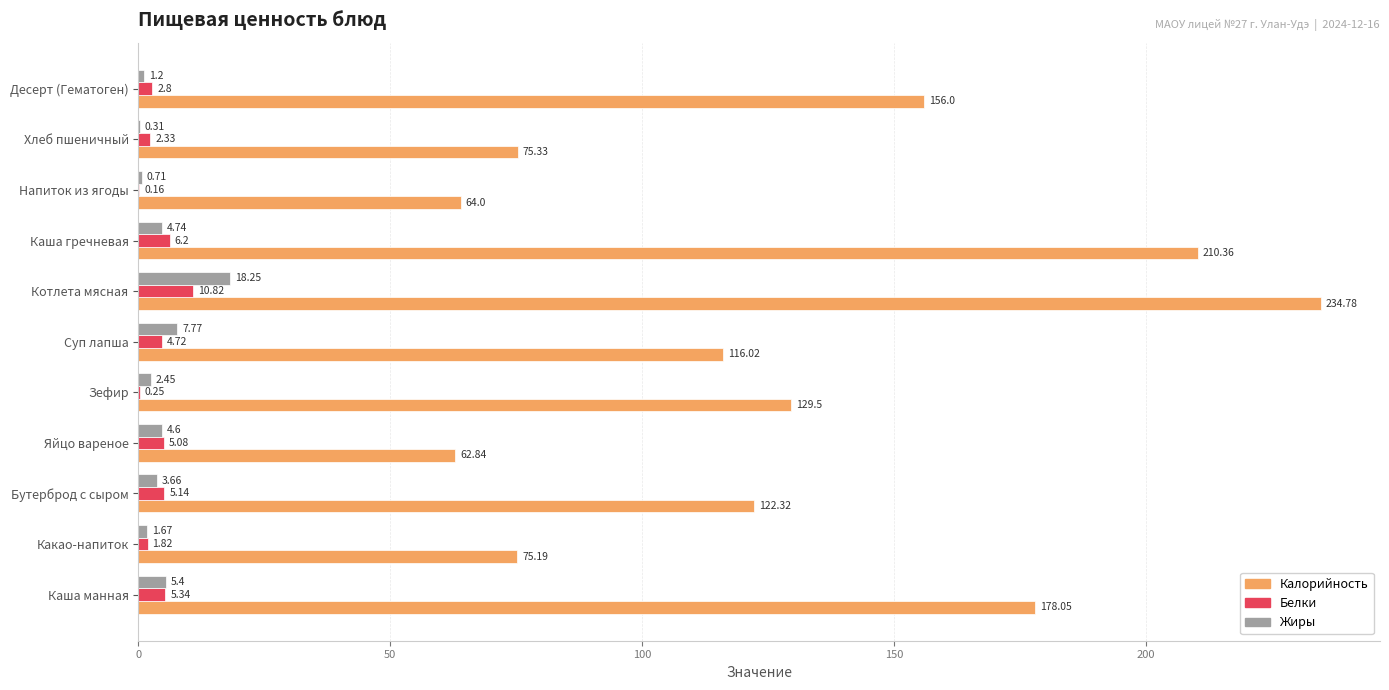

What is the sum of the Калорийность values at Какао-напиток and Котлета мясная?

310.0